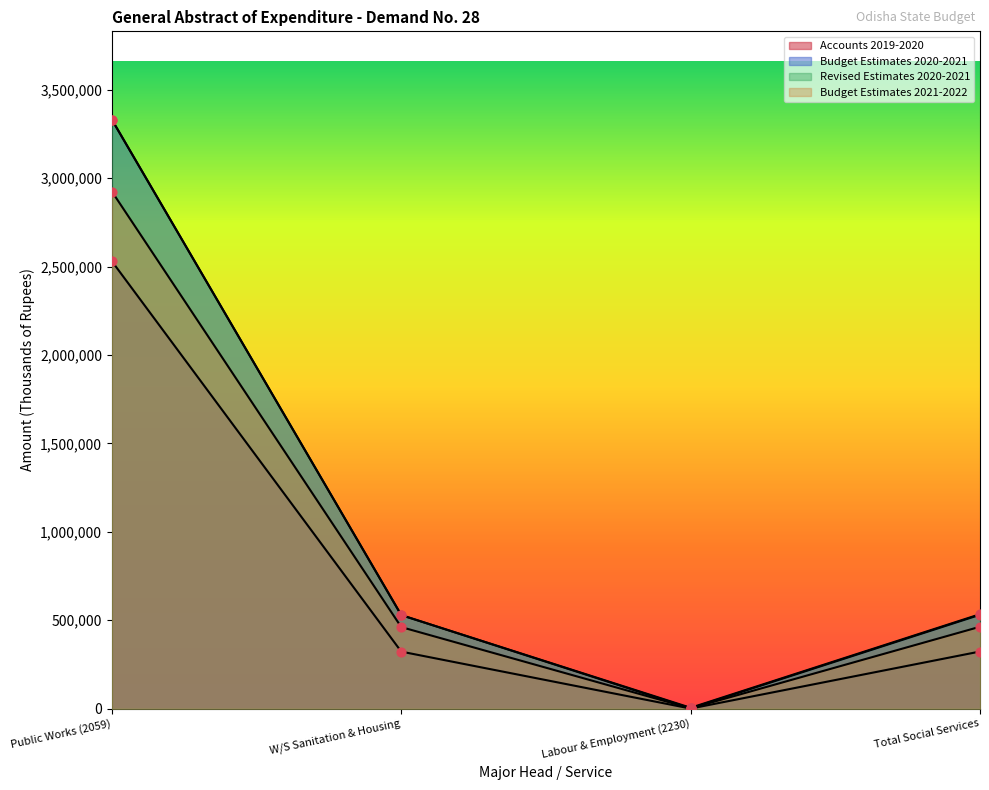

Which series contains the highest Y value?

Revised Estimates 2020-2021